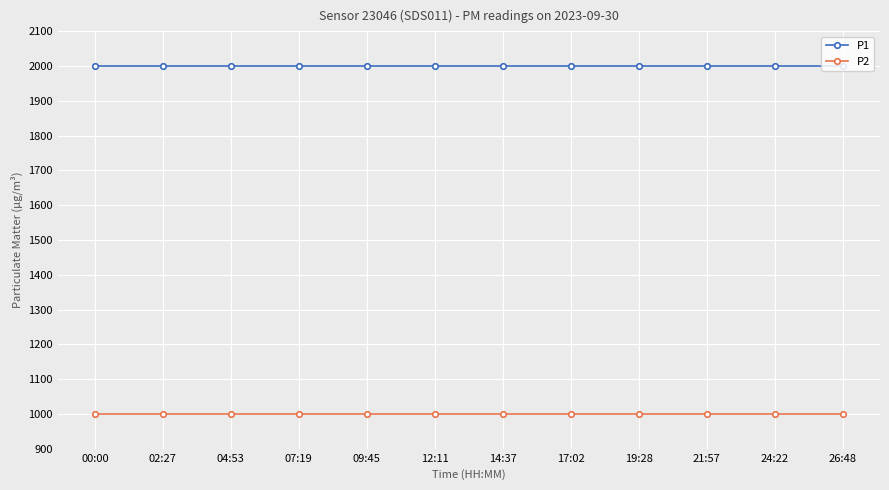

Which series has the largest total across all categories?

P1